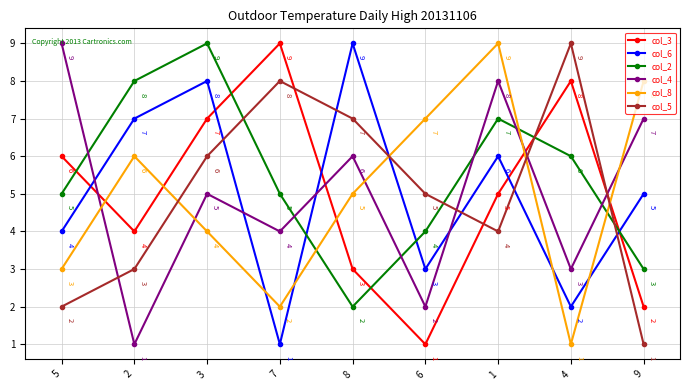

What is the label of the 3rd point from the left?

3